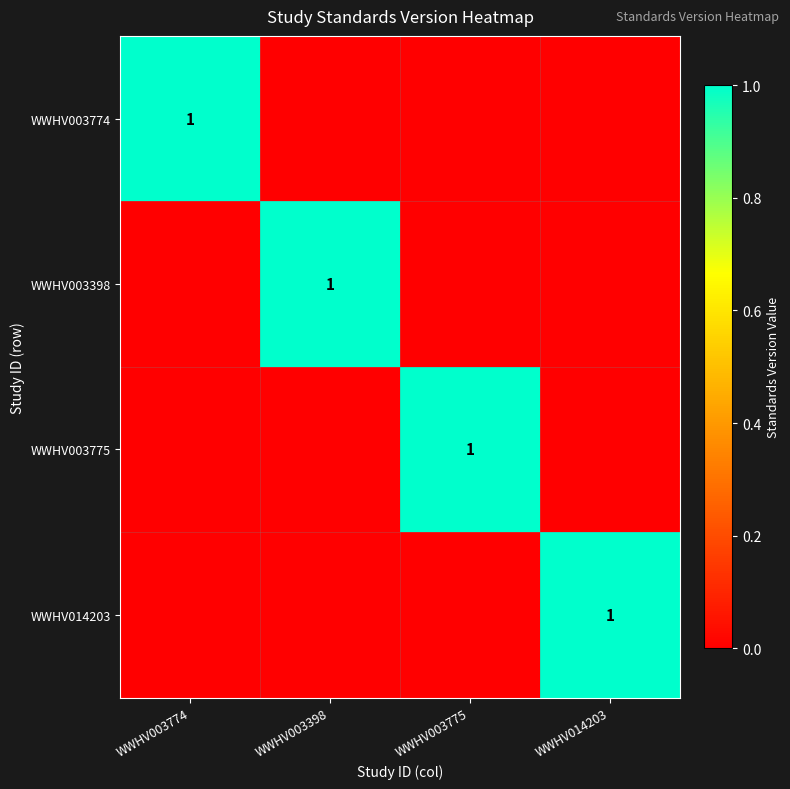

Between WWHV003398 and WWHV003774, which is larger?

WWHV003774